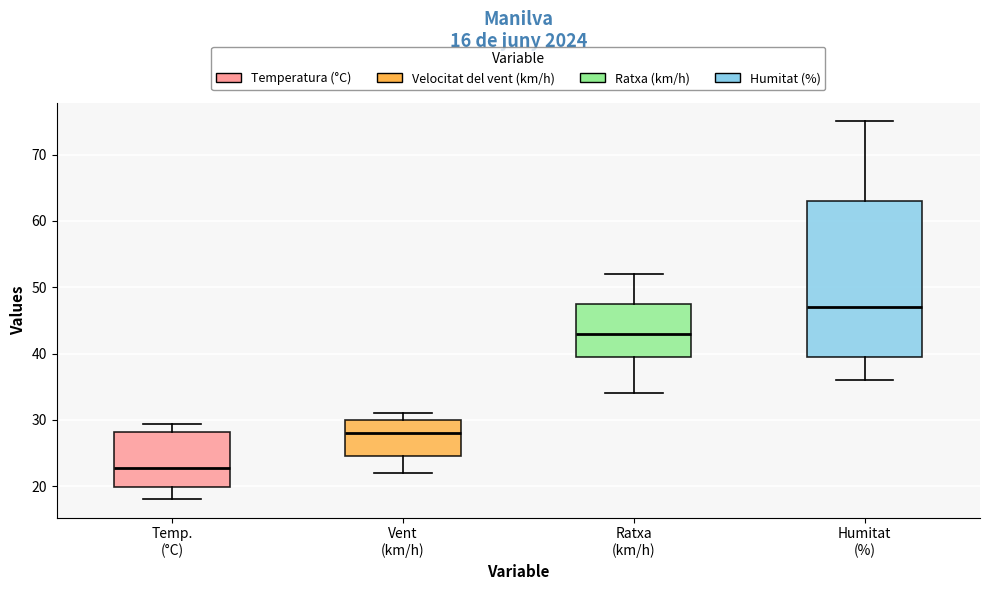

Which box's median line is the lowest?

Temp. (°C)